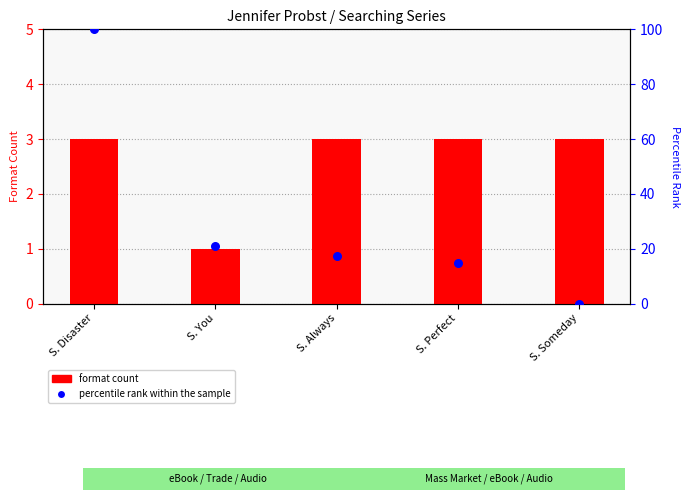

Which series has the largest total across all categories?

percentile rank within the sample